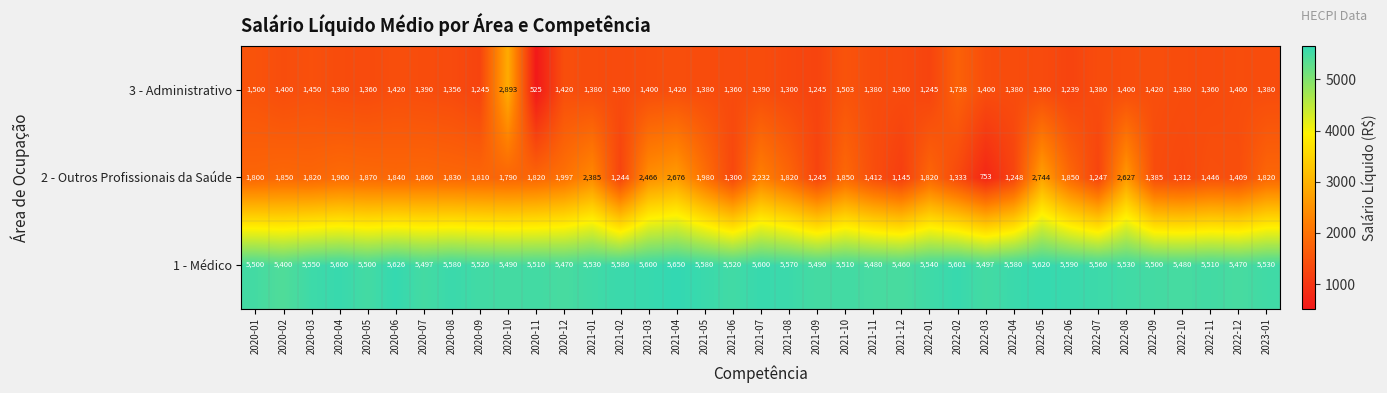

Between 2021-02 and 2022-10, which series saw the biggest shift?

1 - Médico